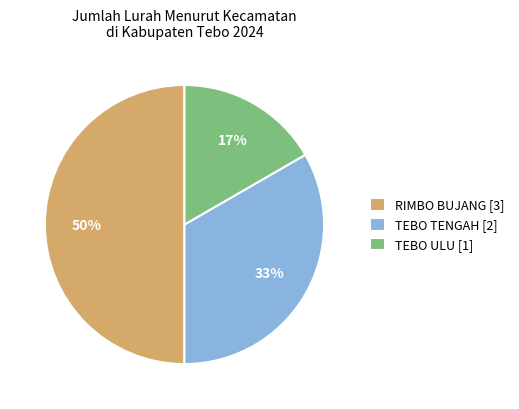

Rank the categories by value from lowest to highest.

TEBO ULU, TEBO TENGAH, RIMBO BUJANG